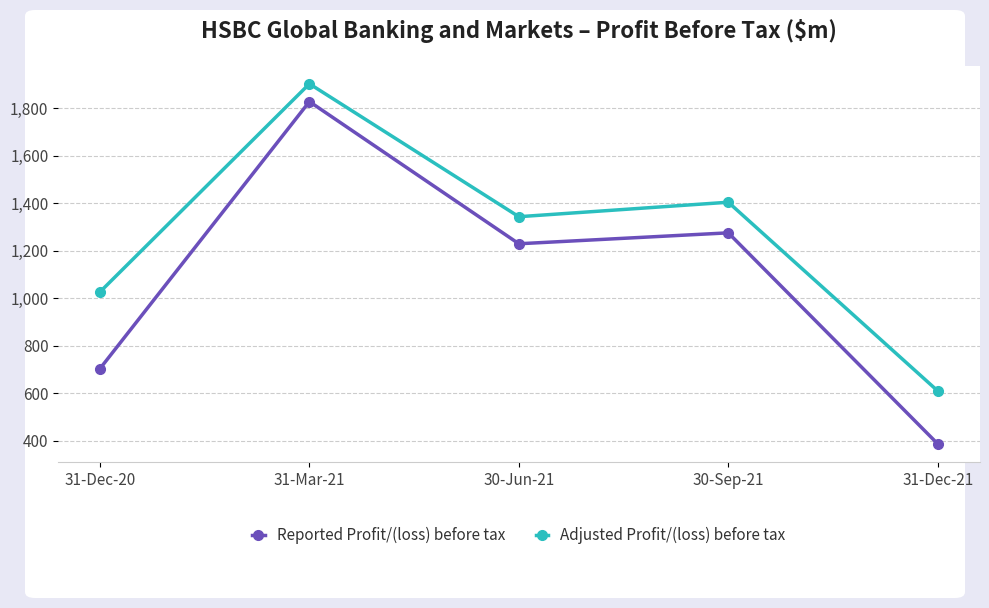

True or false: Reported Profit/(loss) before tax has a value of 1230 at 30-Jun-21.

True